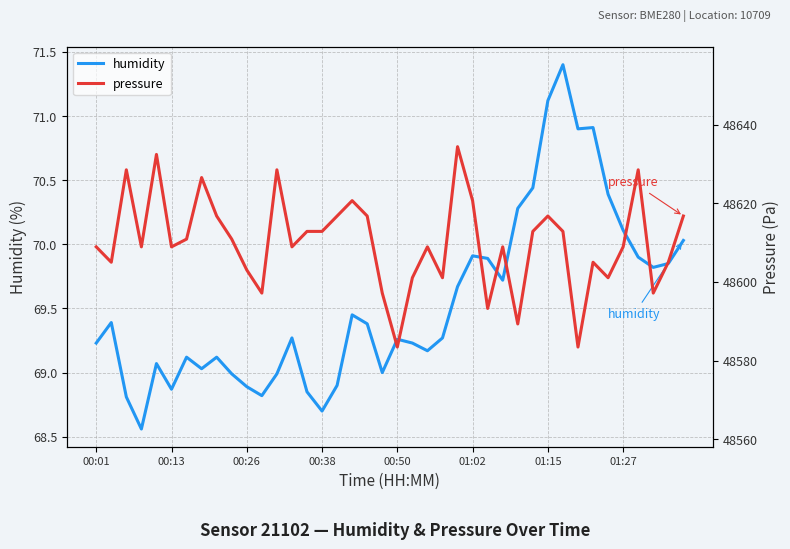

What is the highest value of the humidity series?

71.4